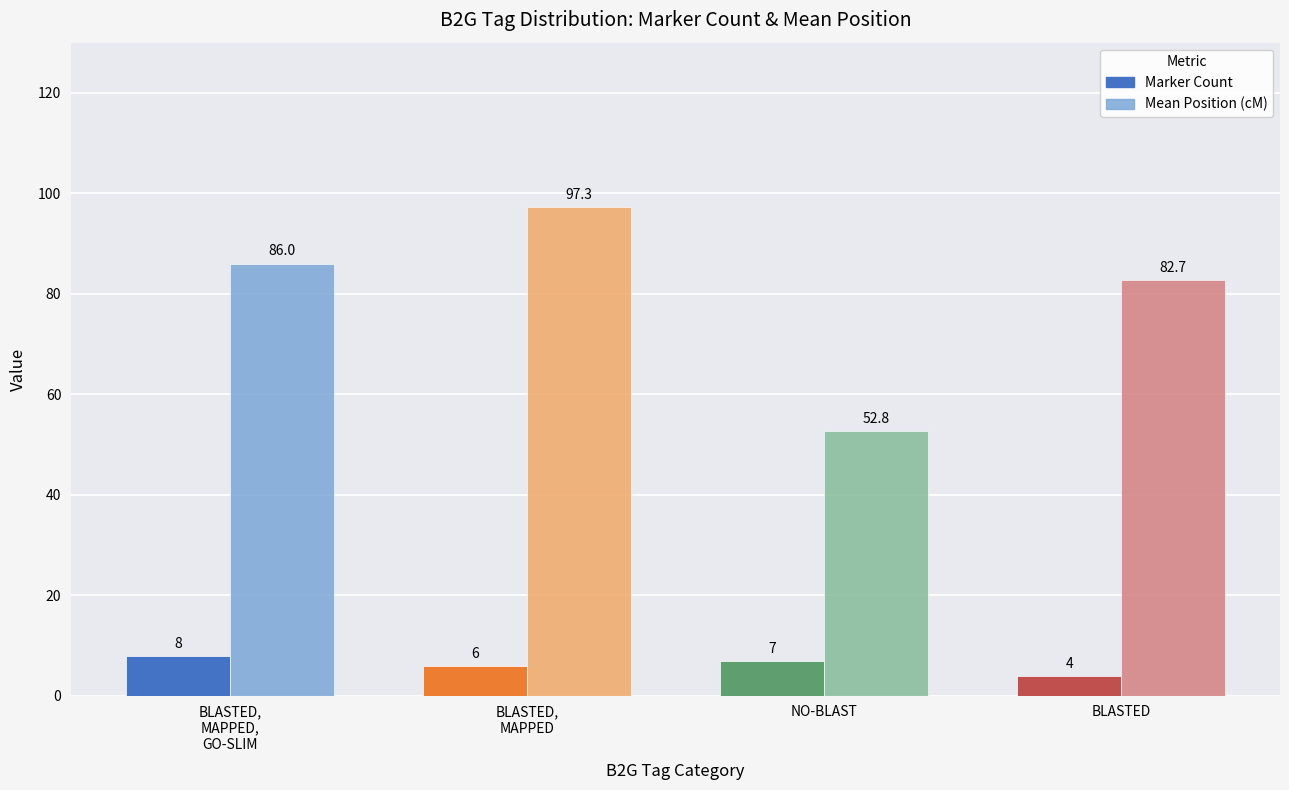

What is the approximate value of Mean Position (cM) at BLASTED,
MAPPED?

97.3